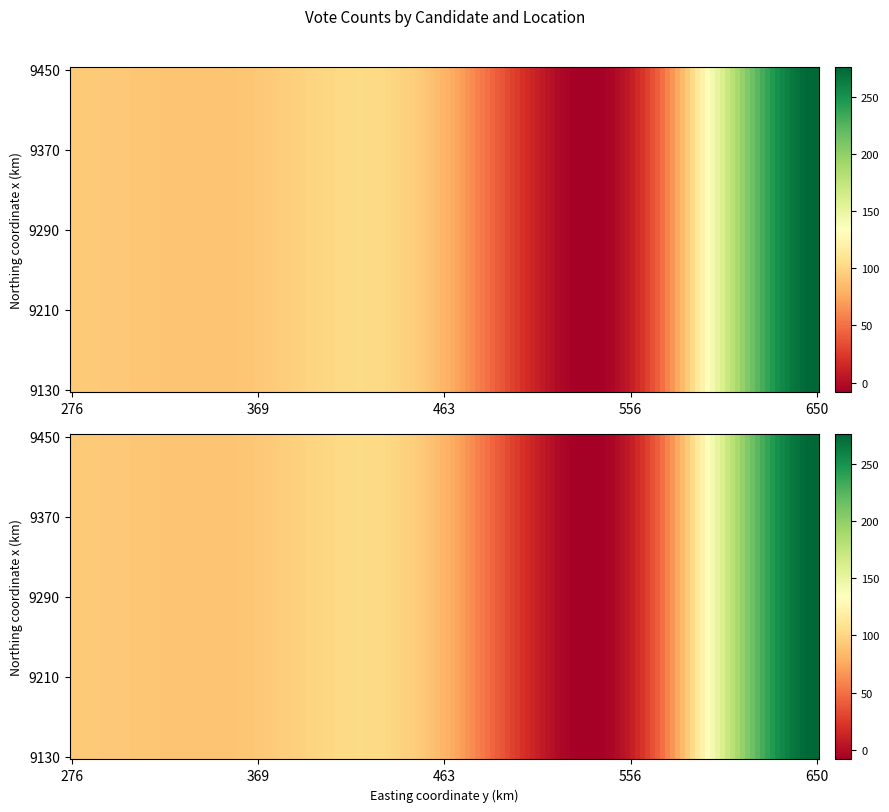

Which series has the widest spread of values?

Accomack County